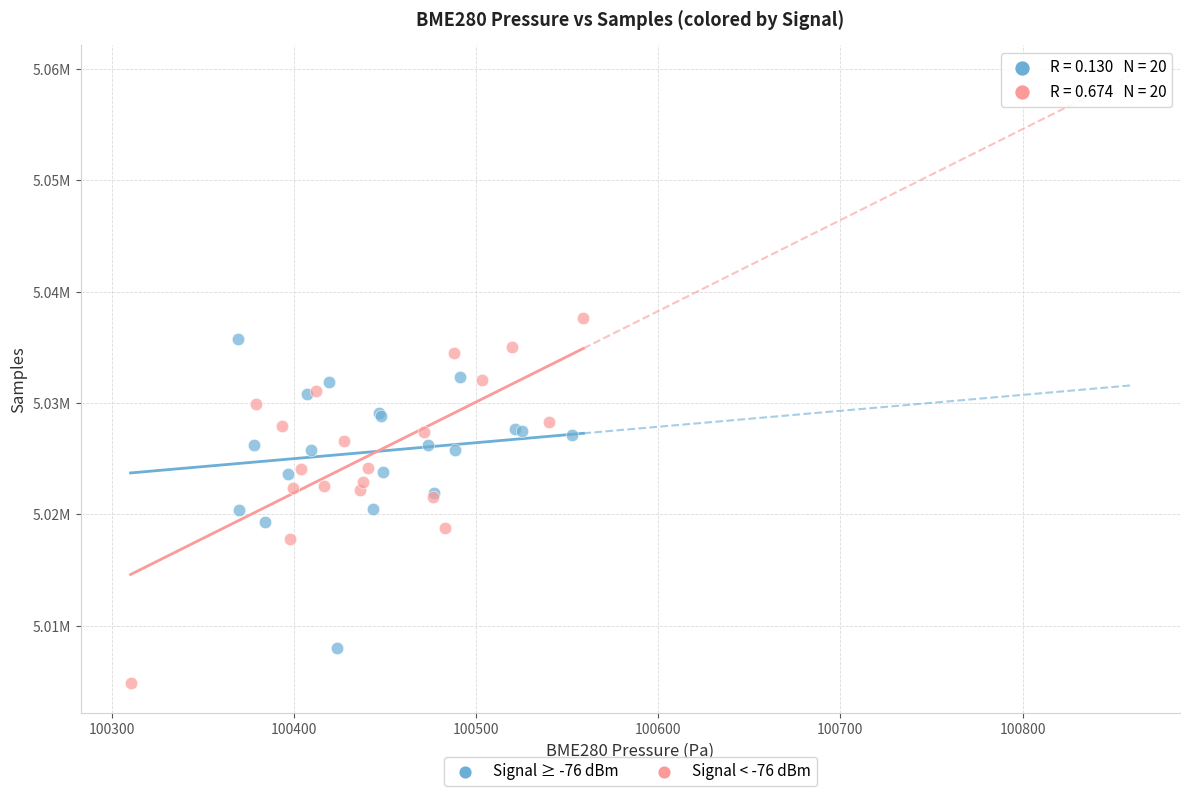

What are all the series names shown in the legend?

Signal ≥ -76 dBm, Signal < -76 dBm